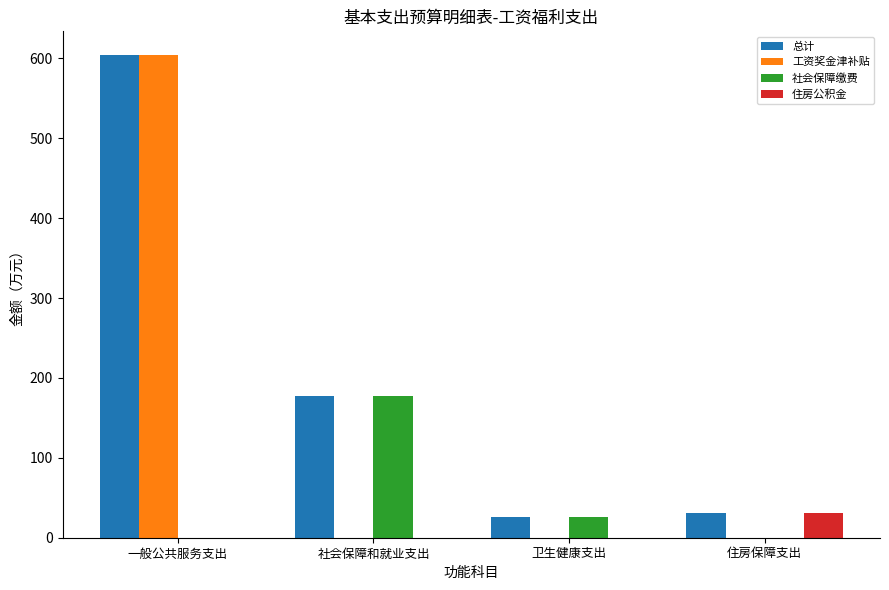

True or false: 工资奖金津补贴 has a value of 603.6 at 一般公共服务支出.

True